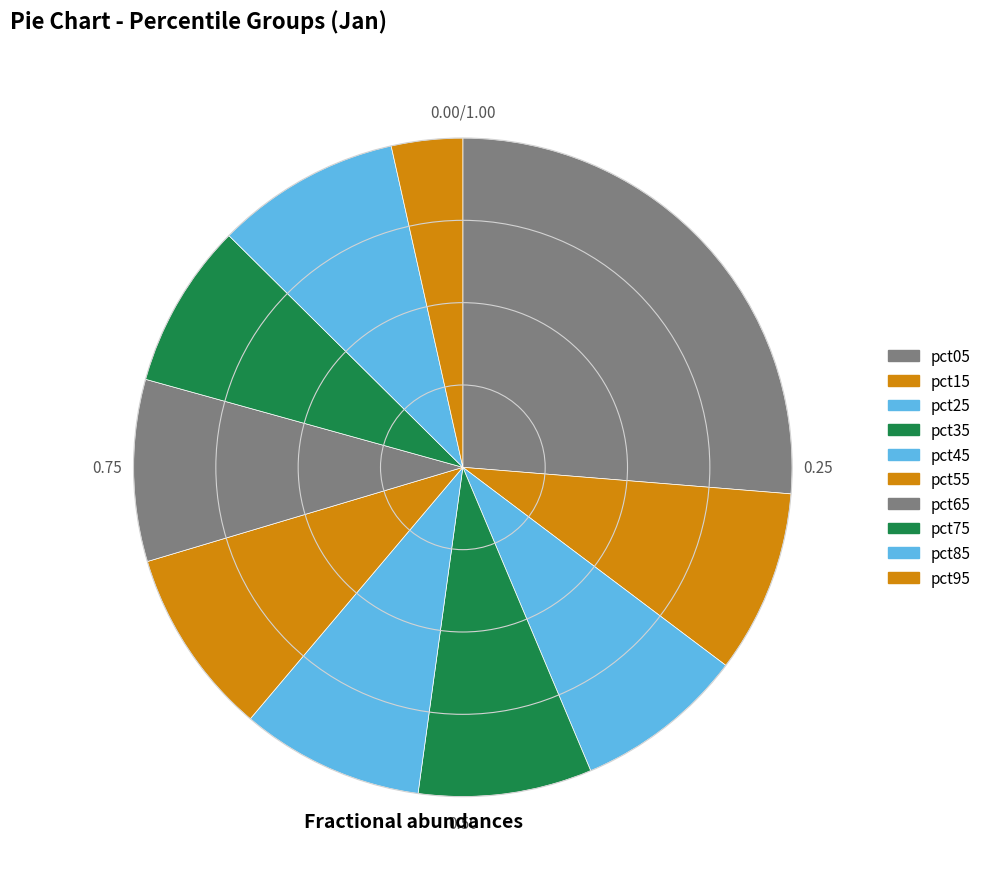

How many segments does this pie chart have?

10